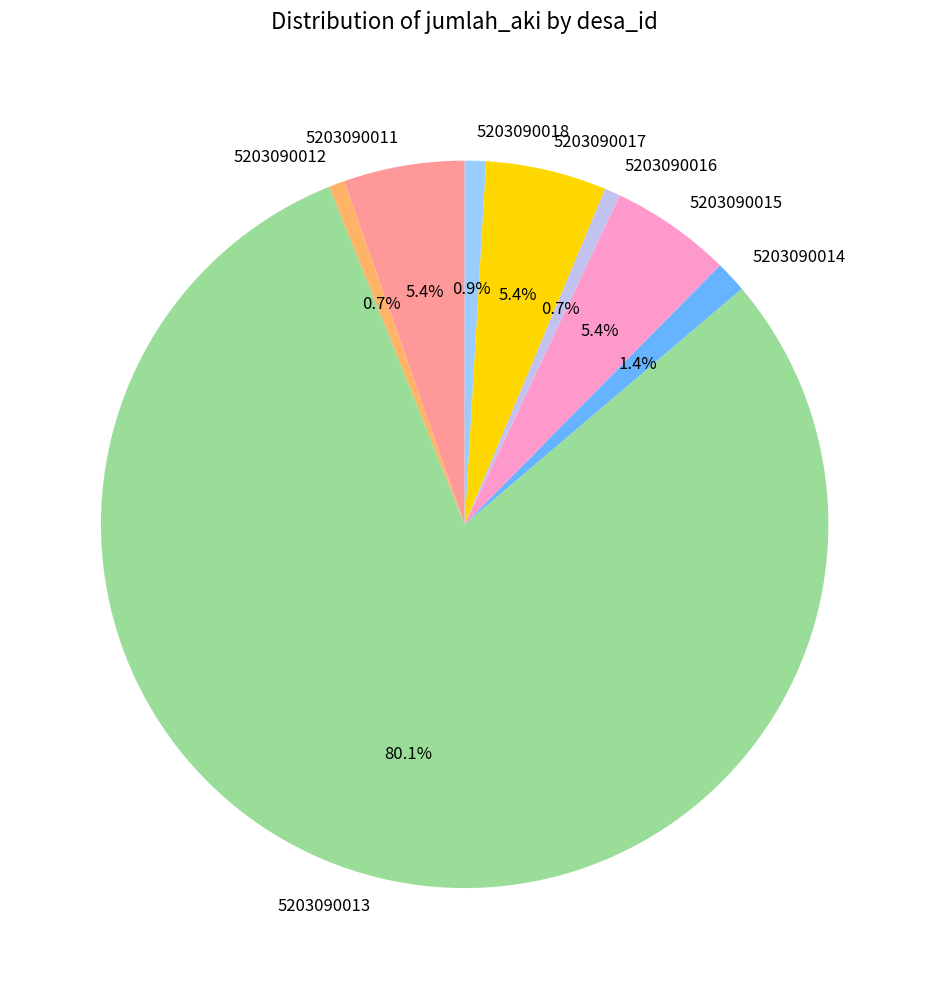

What portion of the pie excludes 5203090015?

94.6%